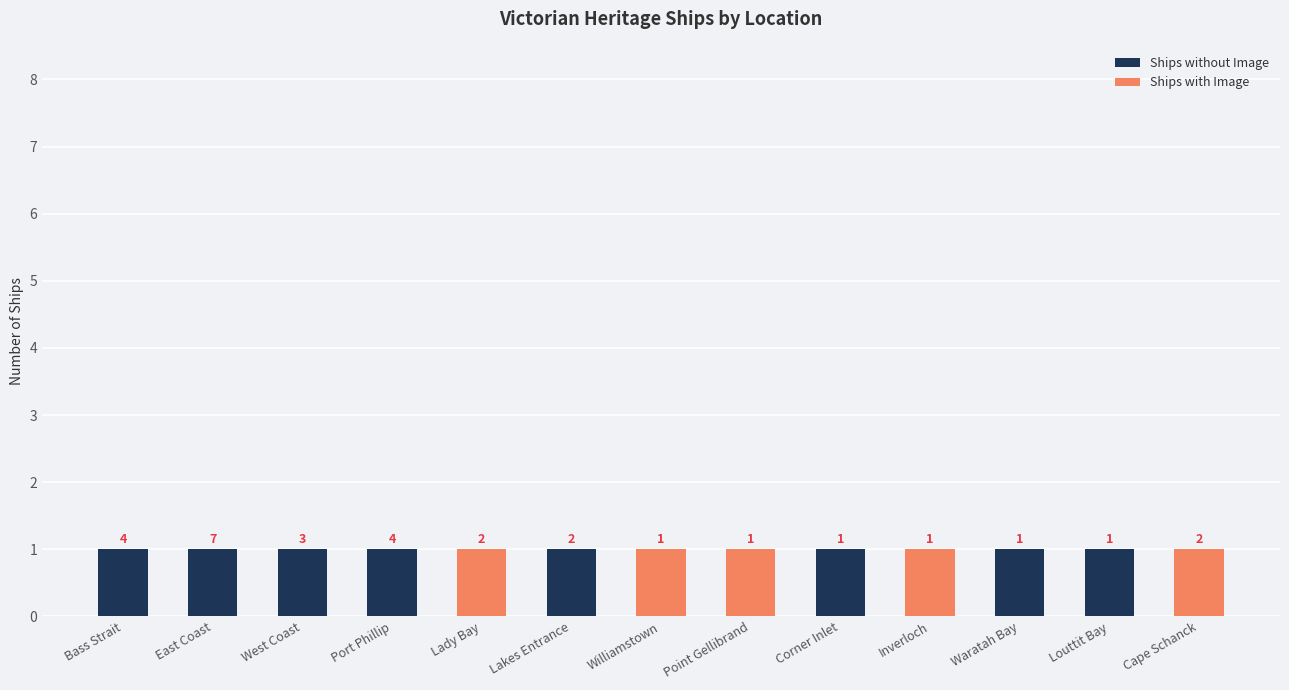

Are the bars horizontal?

No